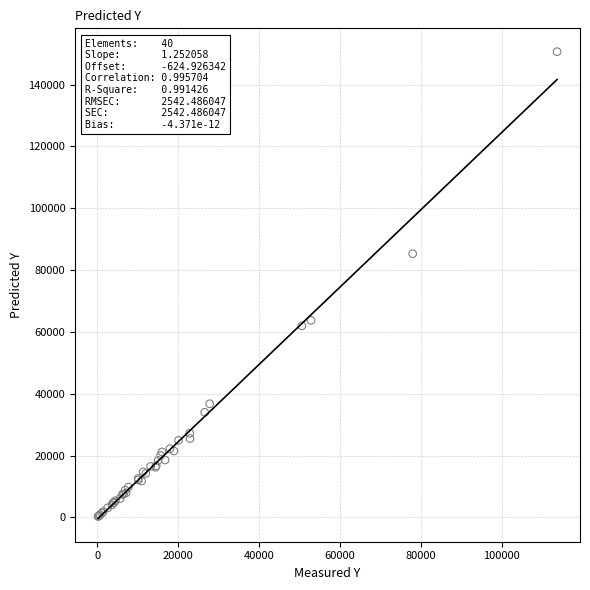

What Y value in the scatter plot is closest to 75471?

85272